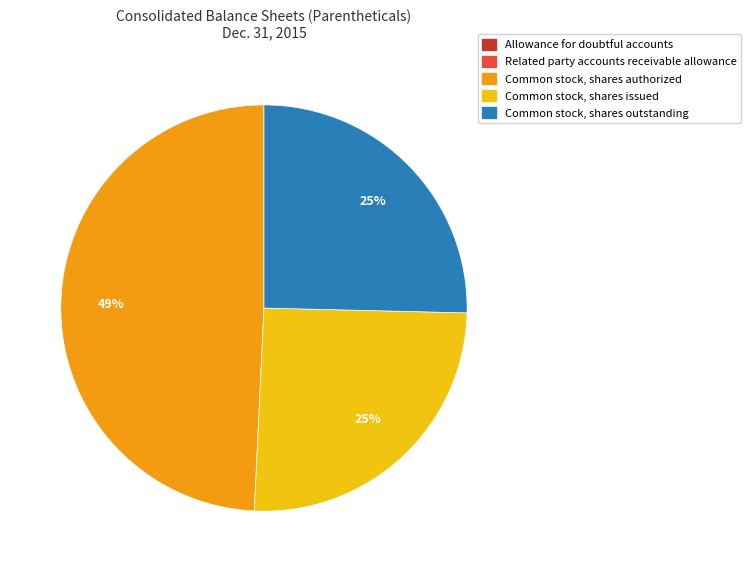

What percentage is the Common stock, shares outstanding slice, to the nearest percent?

25%